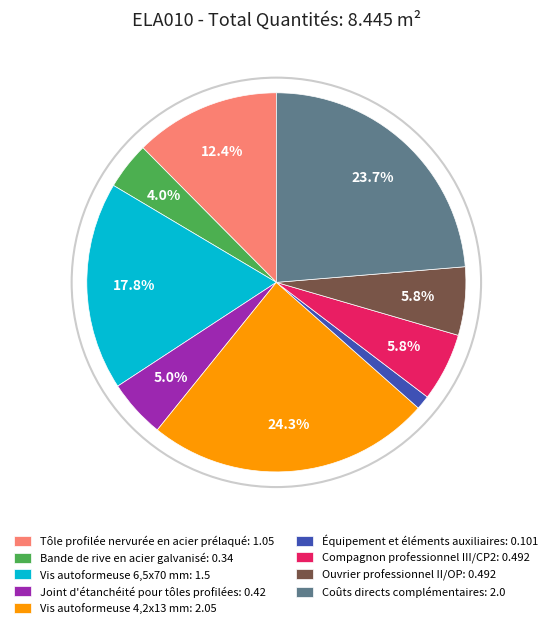

What is the largest slice in the pie chart?

Vis autoformeuse 4,2x13 mm